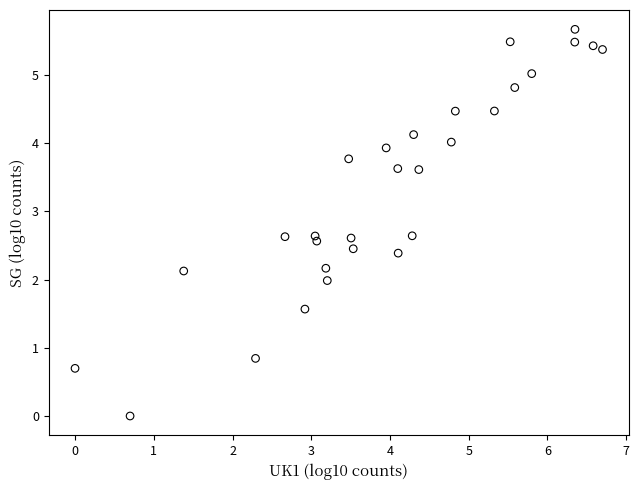

What is the range of X values (max minus min)?

6.7